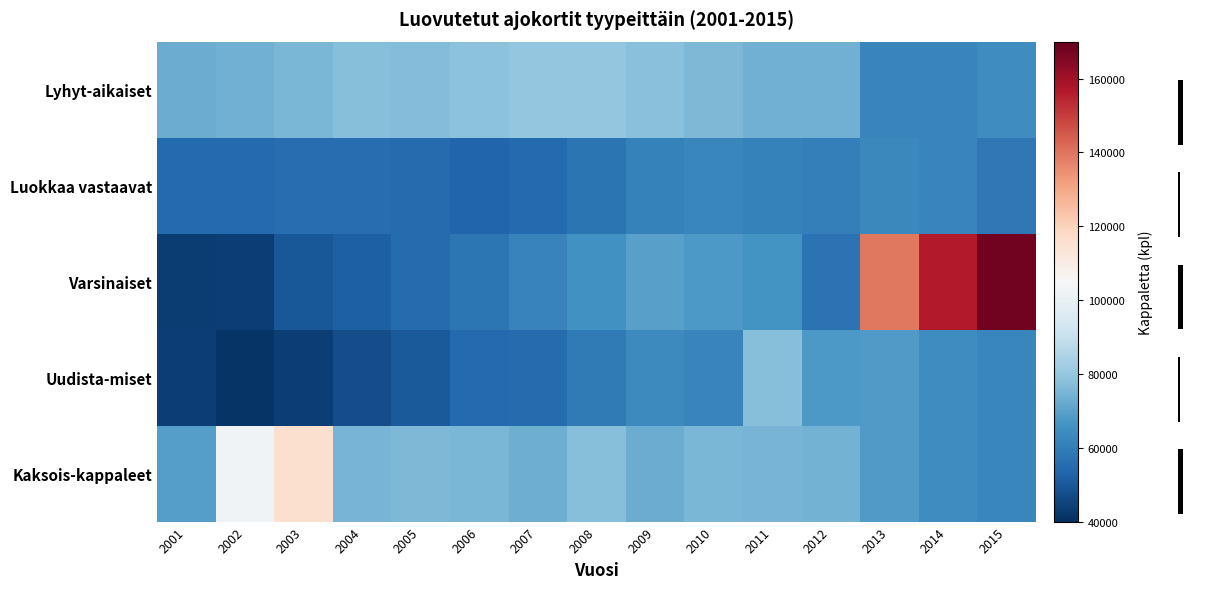

What is the smallest value displayed?

41211